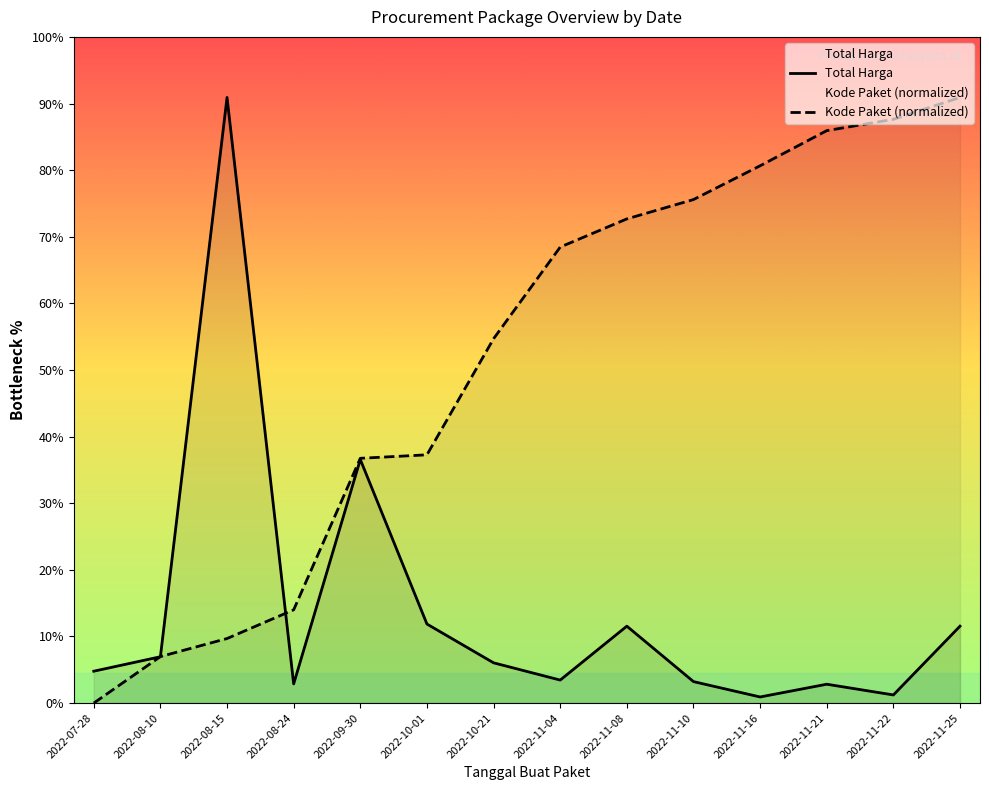

Is it true that Kode Paket equals 12658375.0 at 2022-08-10?

False